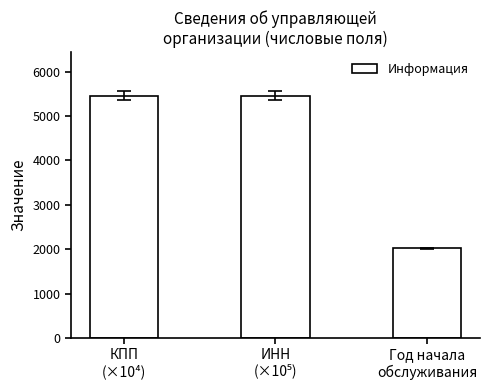

What is the difference between the maximum and minimum values?

3438.2